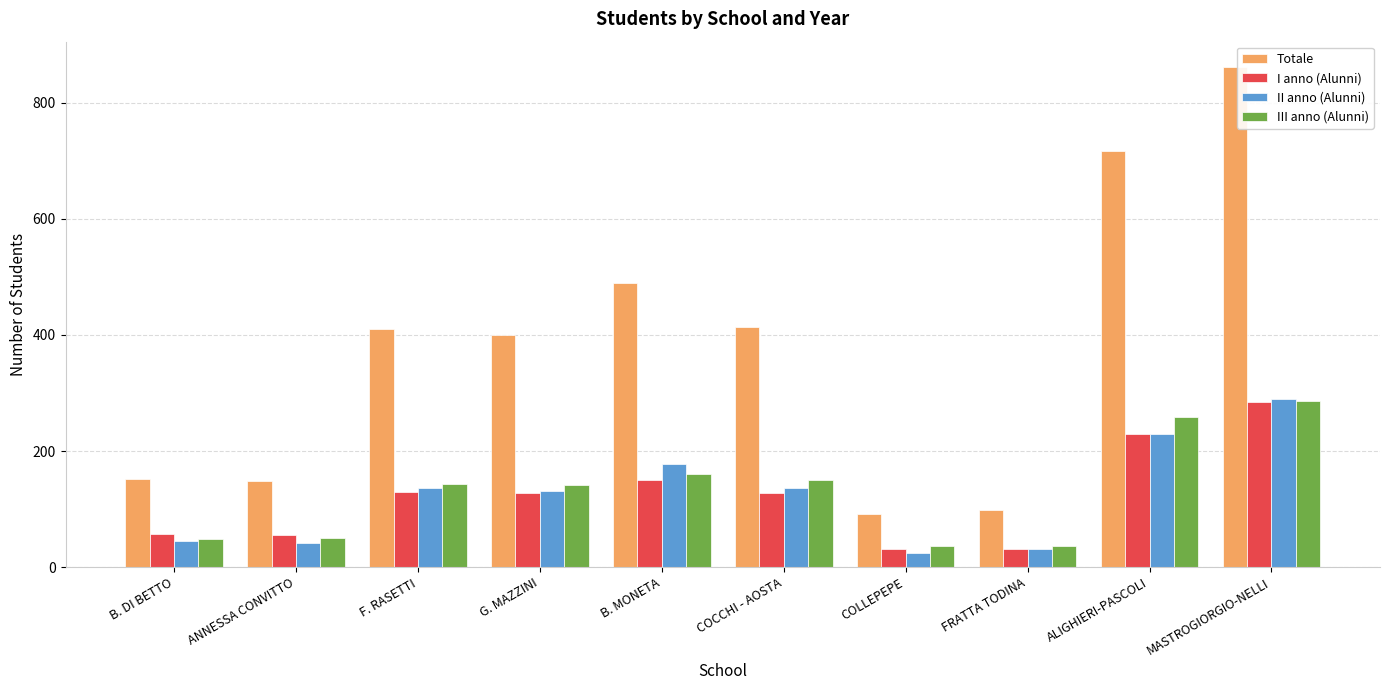

Read the Totale value at ALIGHIERI-PASCOLI, to the nearest 50.

700